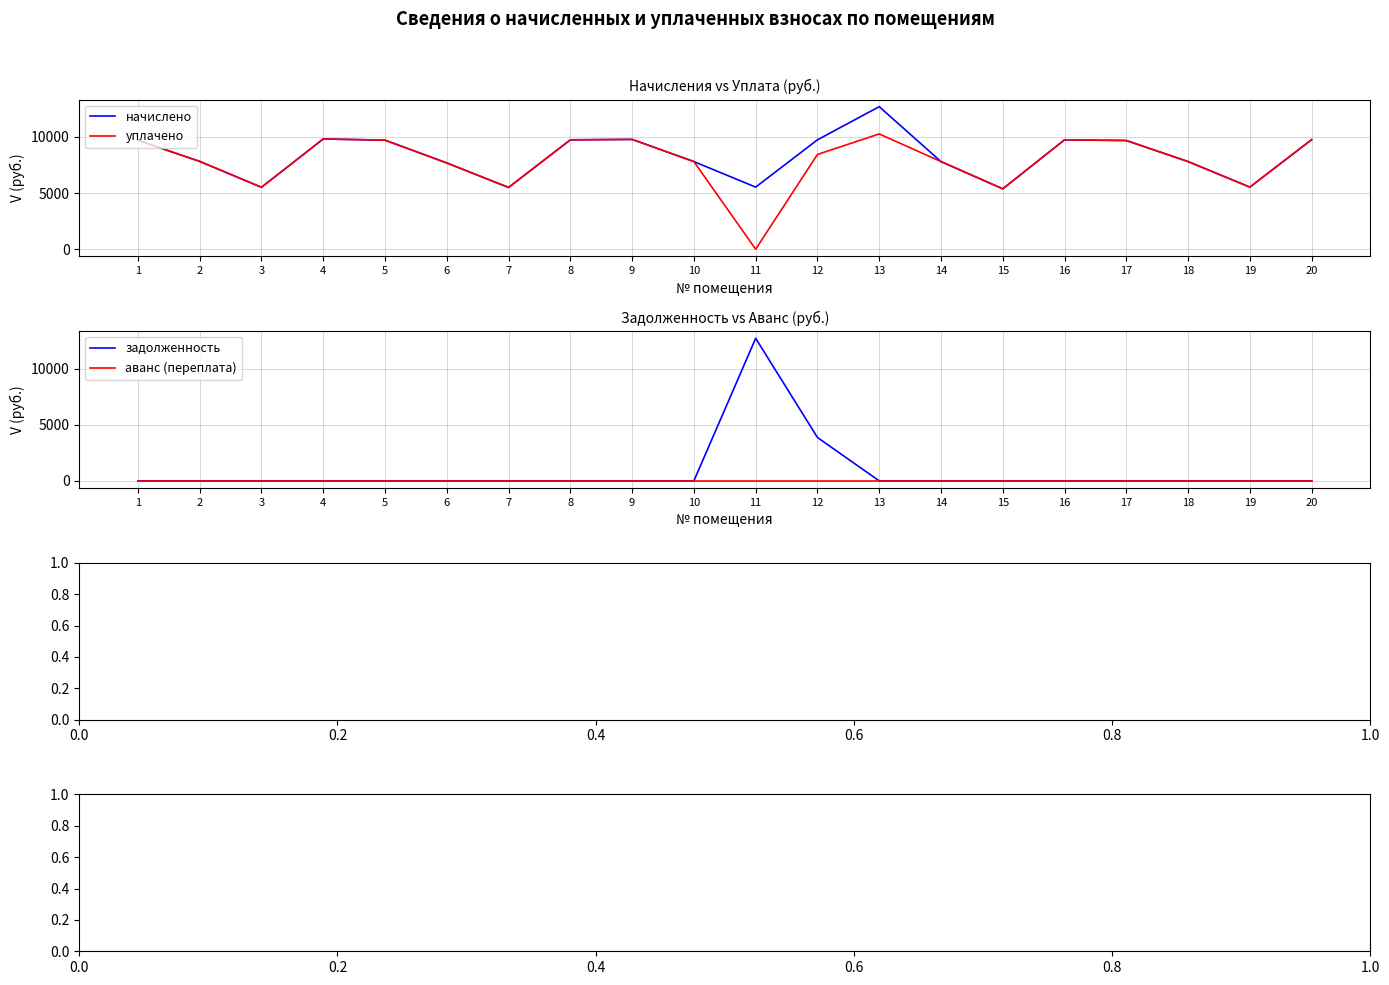

At which label is начислено closest to 9033?

17